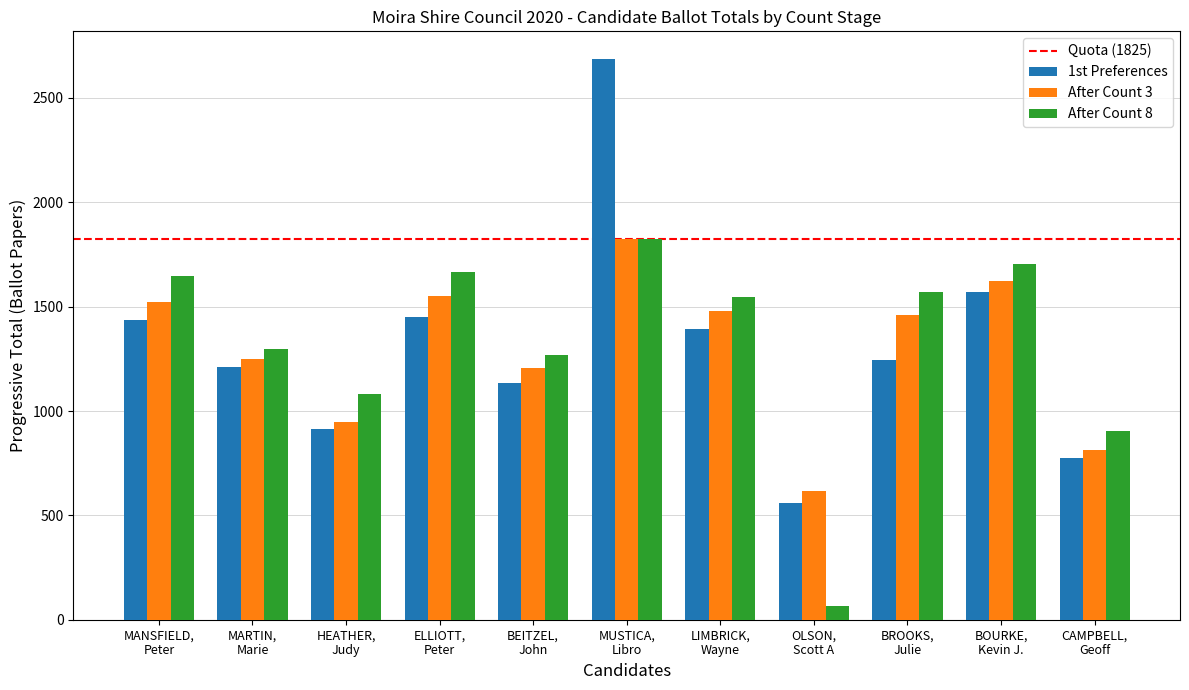

At how many categories does at least one series exceed 516?

11